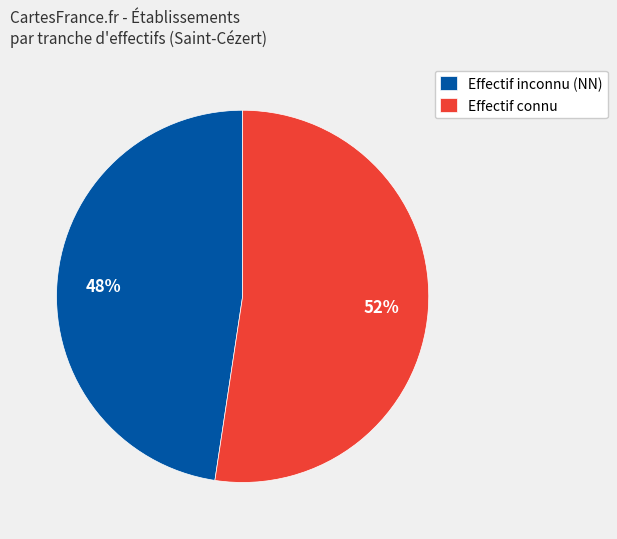

Which category has the biggest portion of the pie?

Effectif connu